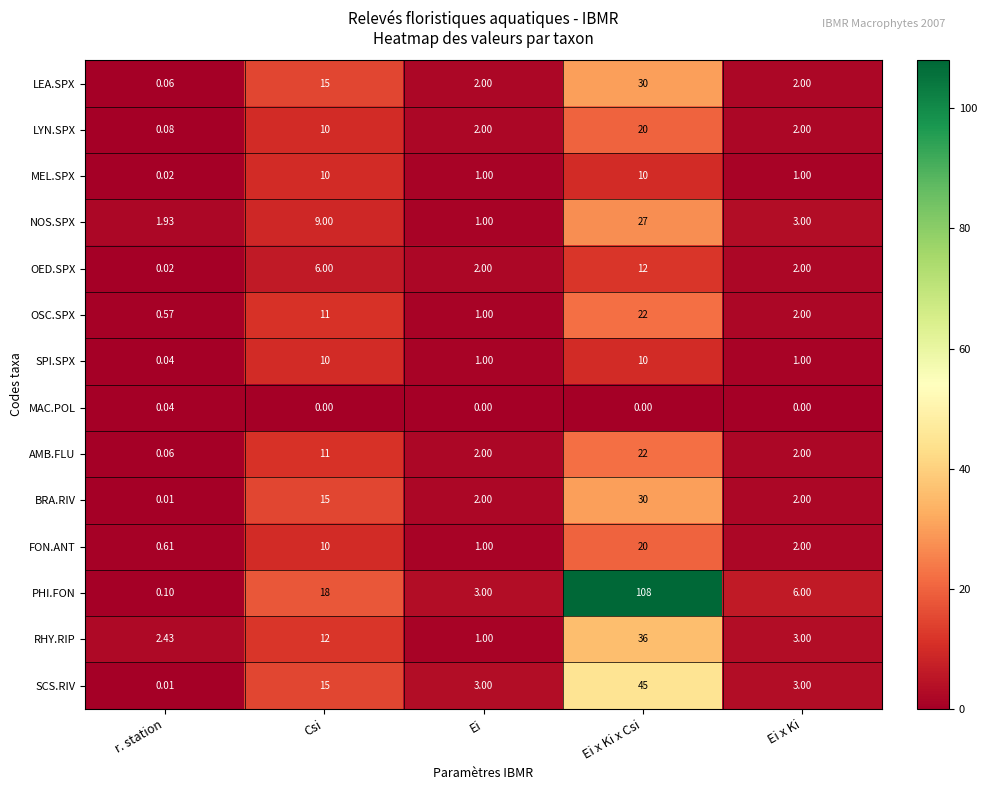

At which label does AMB.FLU reach its minimum?

r. station